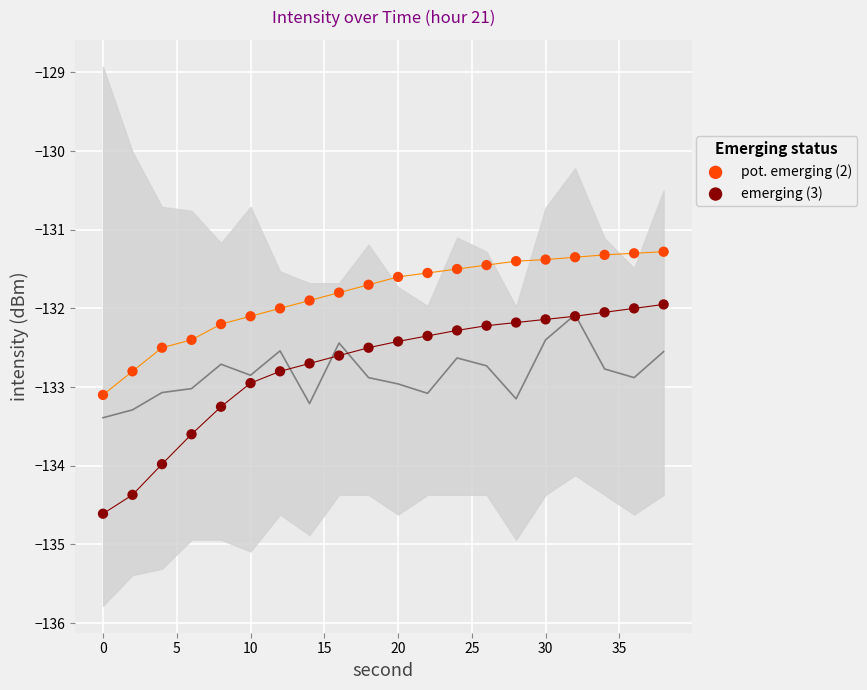

Which series reaches the maximum Y coordinate?

pot. emerging (2)